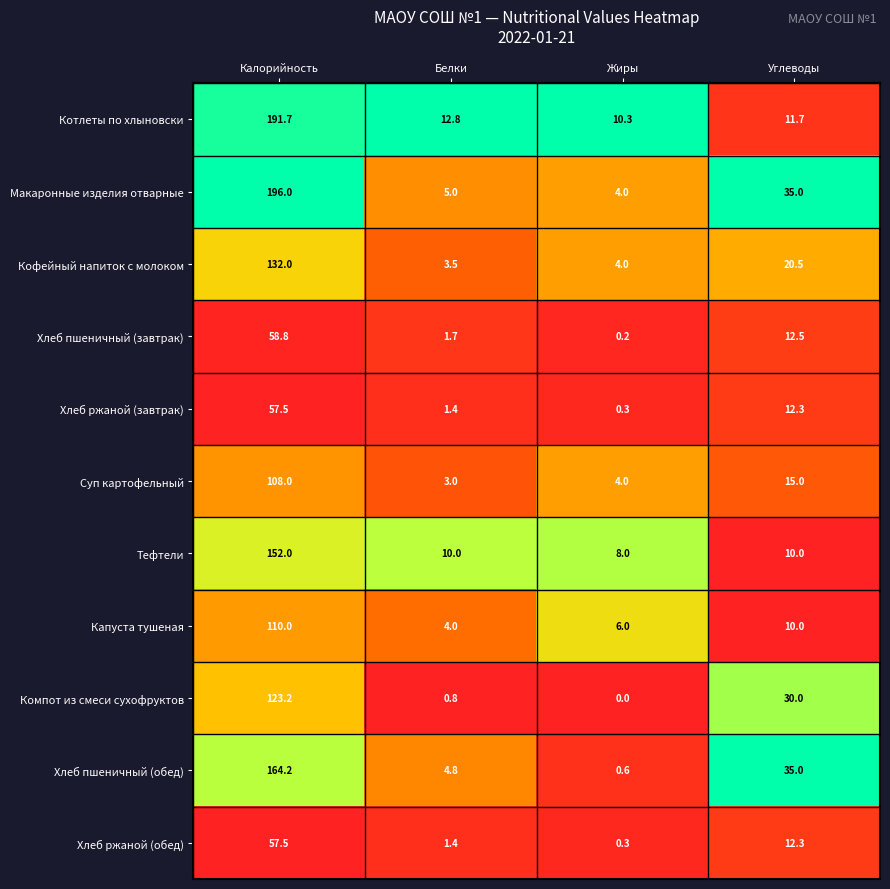

Is it true that Капуста тушеная equals 5.3 at Углеводы?

False